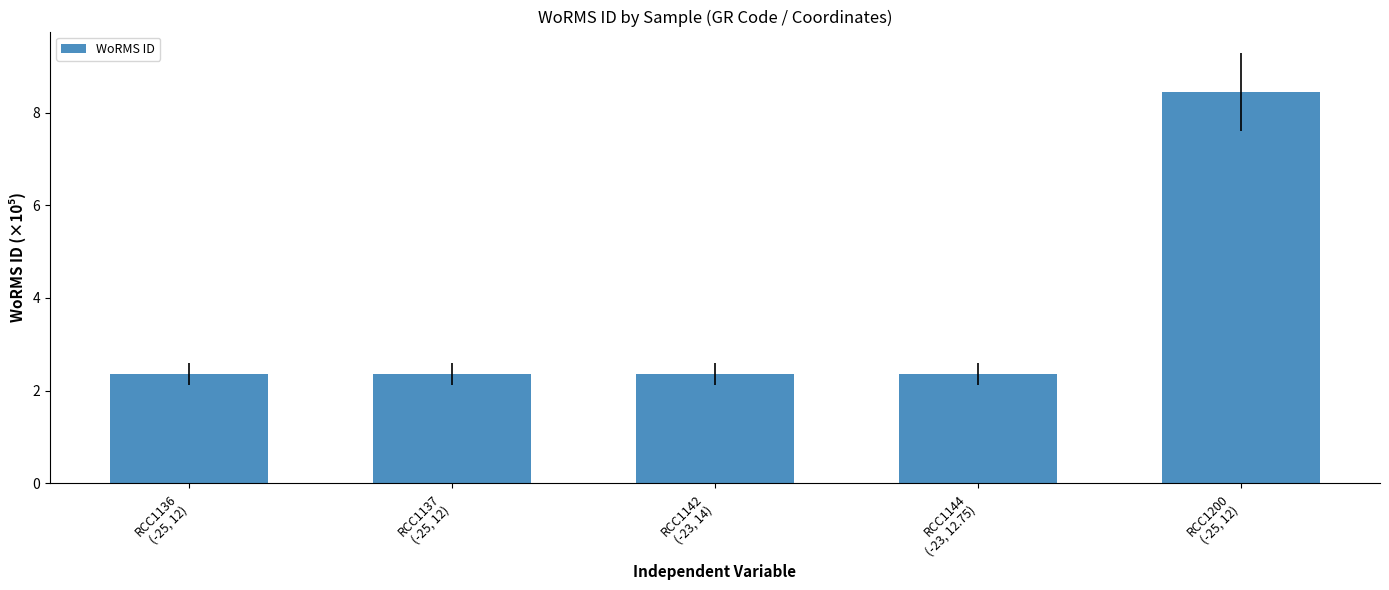

Which has a higher value, RCC1200
(-25, 12) or RCC1144
(-23, 12.75)?

RCC1200
(-25, 12)